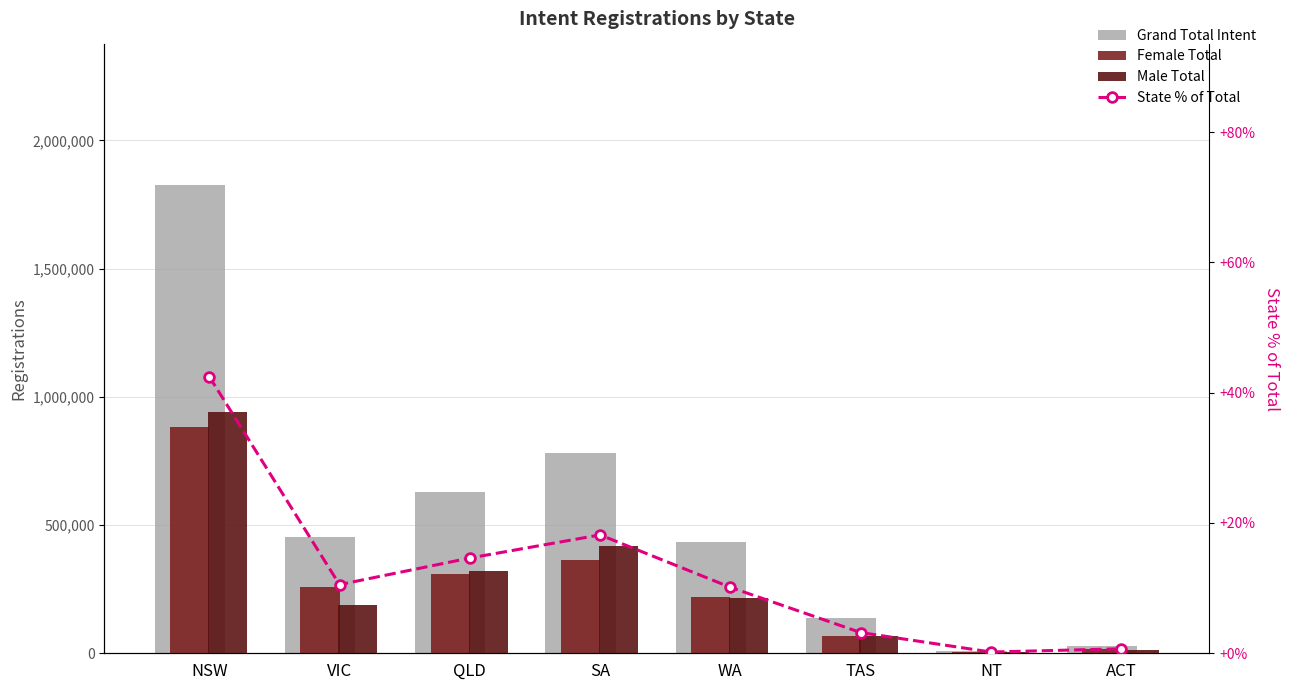

What is the maximum value for Female Total?

883933.0